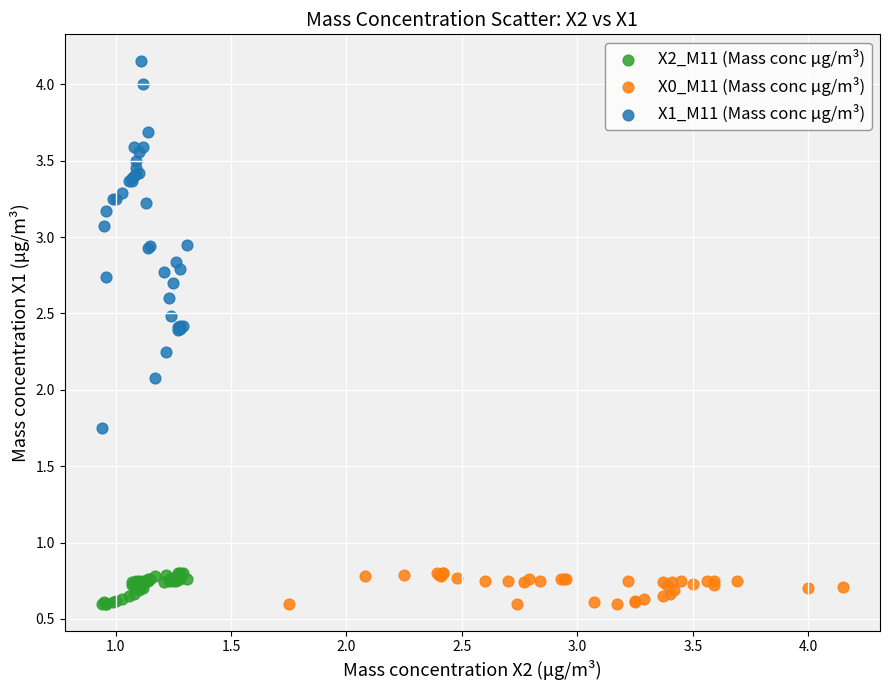

Which series has the largest Y range (max minus min)?

X1_M11 (Mass conc μg/m³)